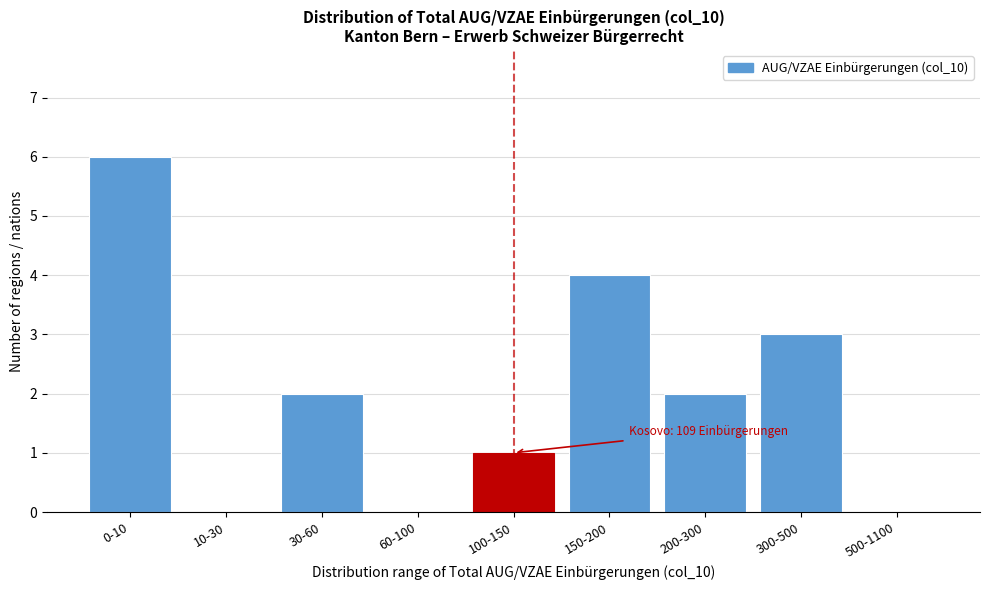

Reading right to left, list all the values displayed in this chart.

500-1100=0	300-500=3	200-300=2	150-200=4	100-150=1	60-100=0	30-60=2	10-30=0	0-10=6